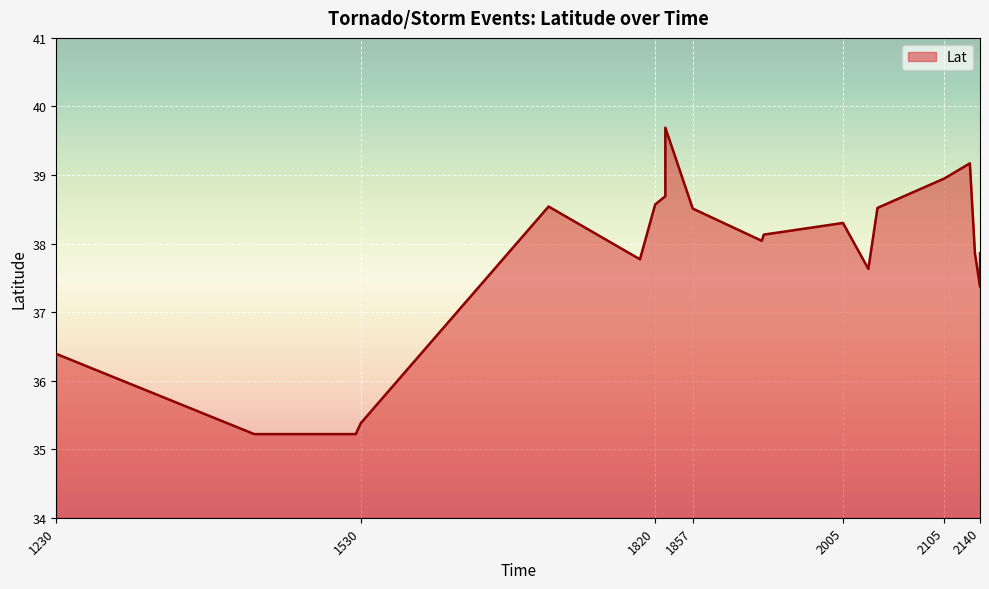

What is the smallest value displayed?

35.2